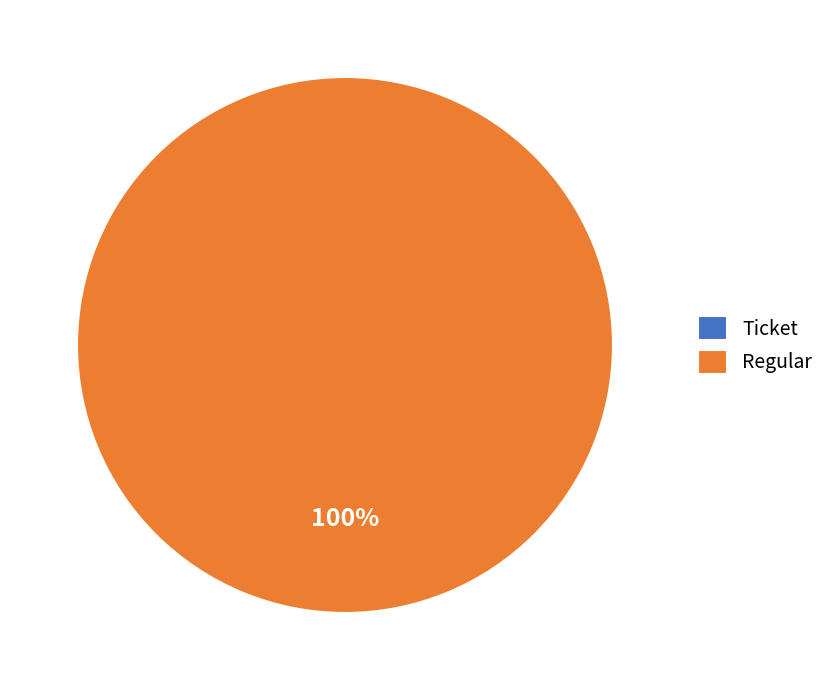

To the nearest percent, what percentage of the pie is Regular?

100%